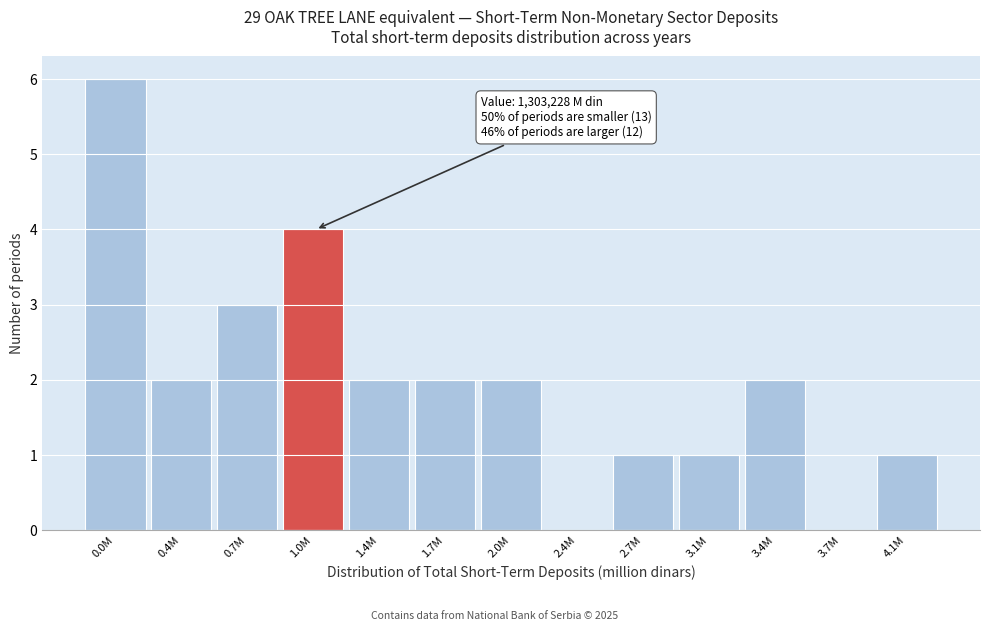

Reading left to right, list all the values displayed in this chart.

0.0M=6	0.4M=2	0.7M=3	1.0M=4	1.4M=2	1.7M=2	2.0M=2	2.4M=0	2.7M=1	3.1M=1	3.4M=2	3.7M=0	4.1M=1